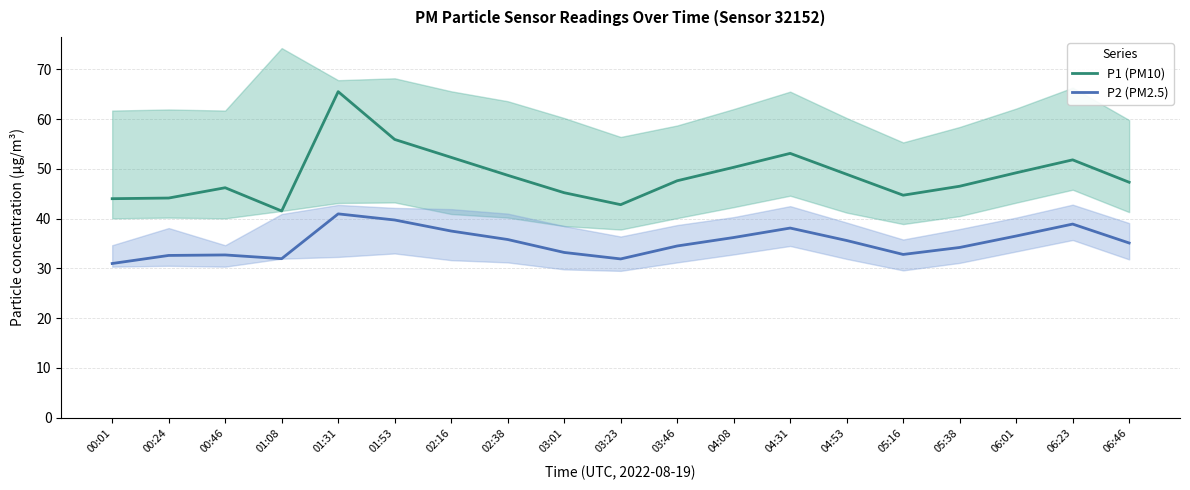

True or false: P2 (PM2.5) and P1 (PM10) intersect in this chart.

False